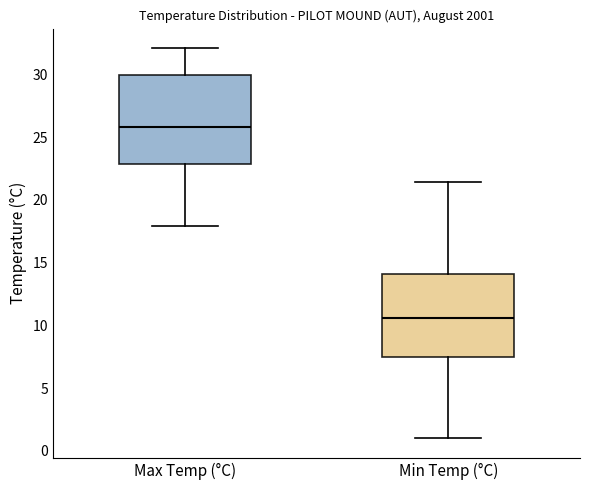

Reading left to right, read every box against the y-axis: the position of its median line, the range the box covers, and the ends of its whiskers. The values are not printed on the chart, so give them approximately, as read against the axis.

Max Temp (°C): median 26.0, box 23.0 to 30.0, whiskers 18.0 to 32.0
Min Temp (°C): median 10.5, box 7.5 to 14.0, whiskers 1.0 to 21.5